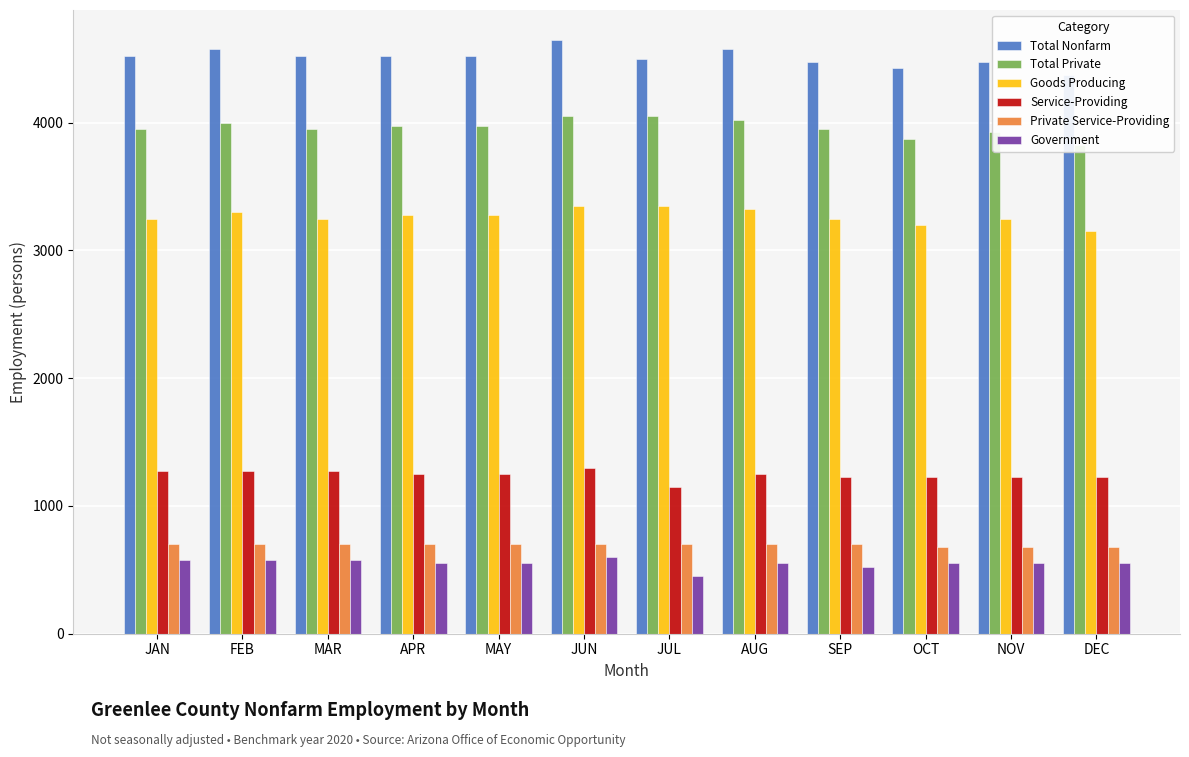

What is the total value across all series at MAR?

14275